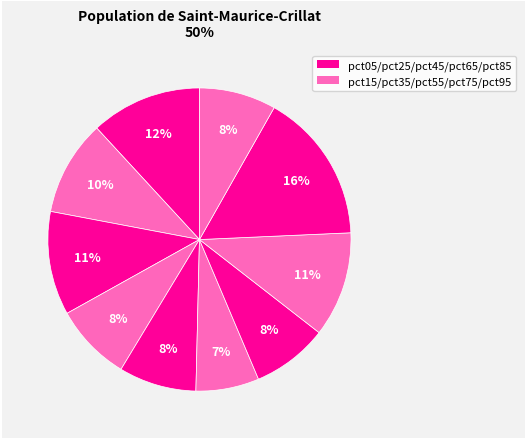

Rank the categories by value from lowest to highest.

pct55, pct65, pct95, pct35, pct45, pct15, pct25, pct75, pct05, pct85